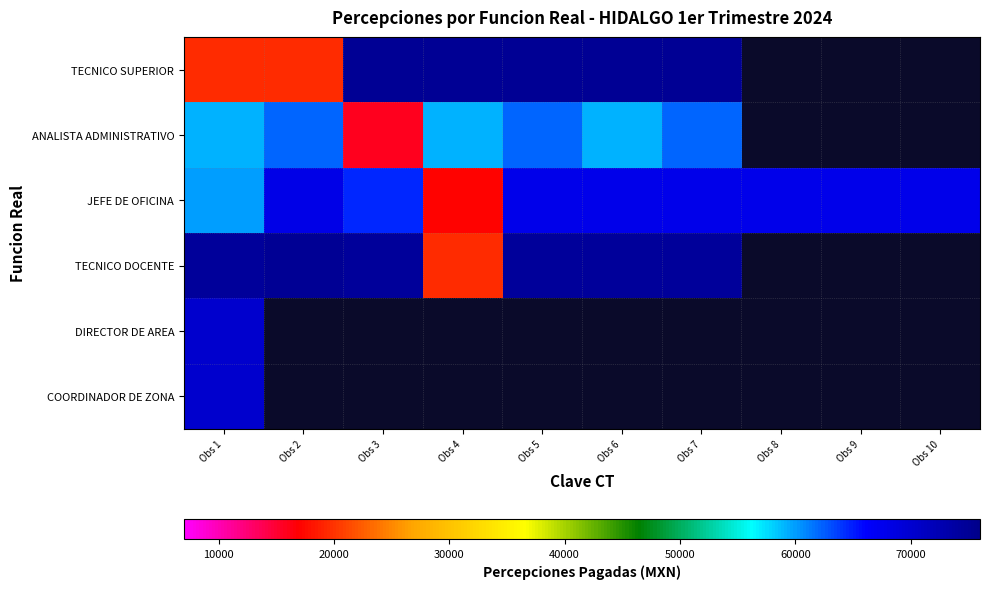

What value does the JEFE DE OFICINA series have at Obs 1?

59964.0